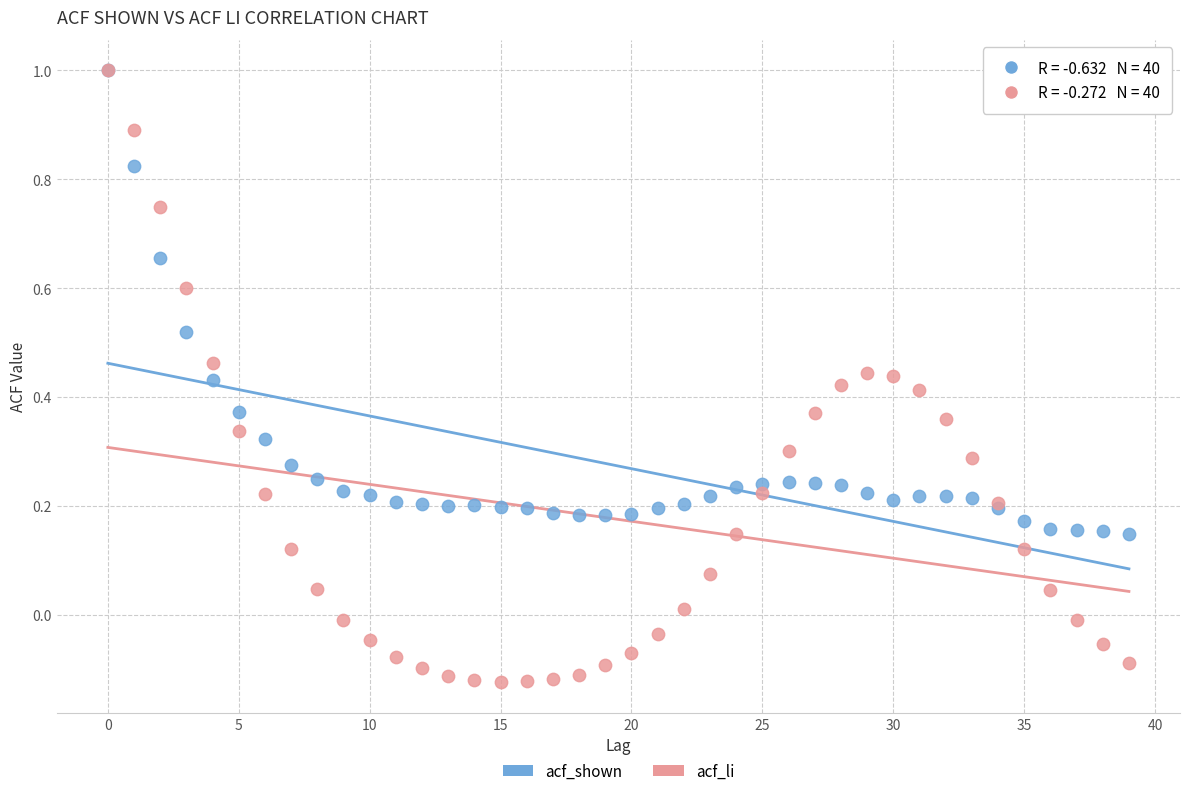

What are all the series names shown in the legend?

acf_shown, acf_li